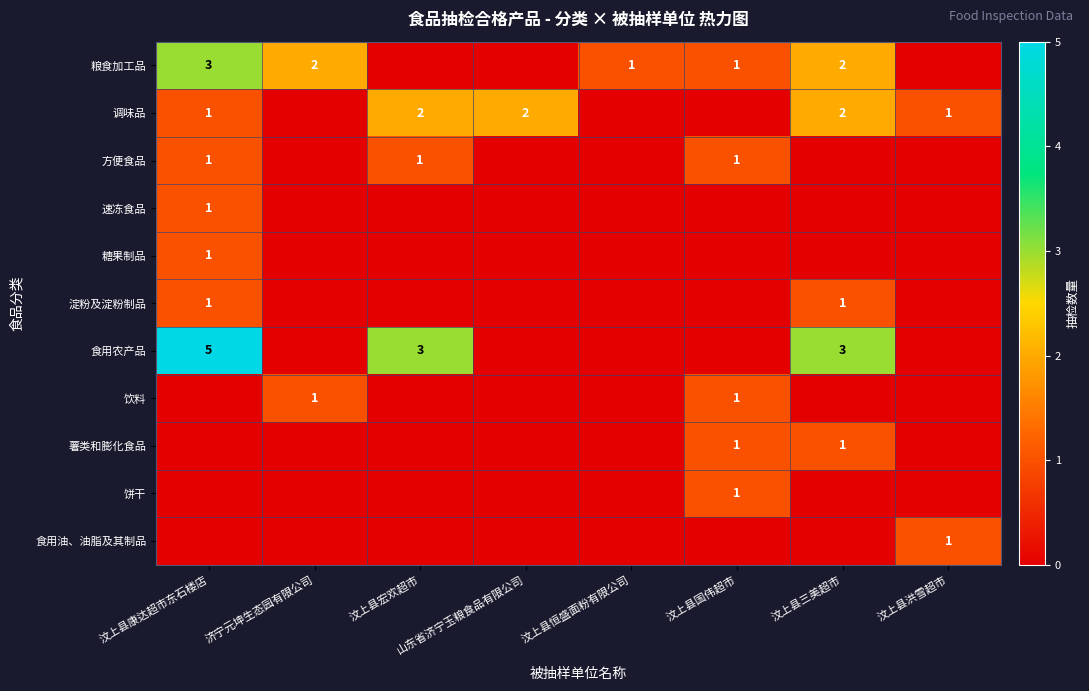

How many values in 速冻食品 are above zero?

1